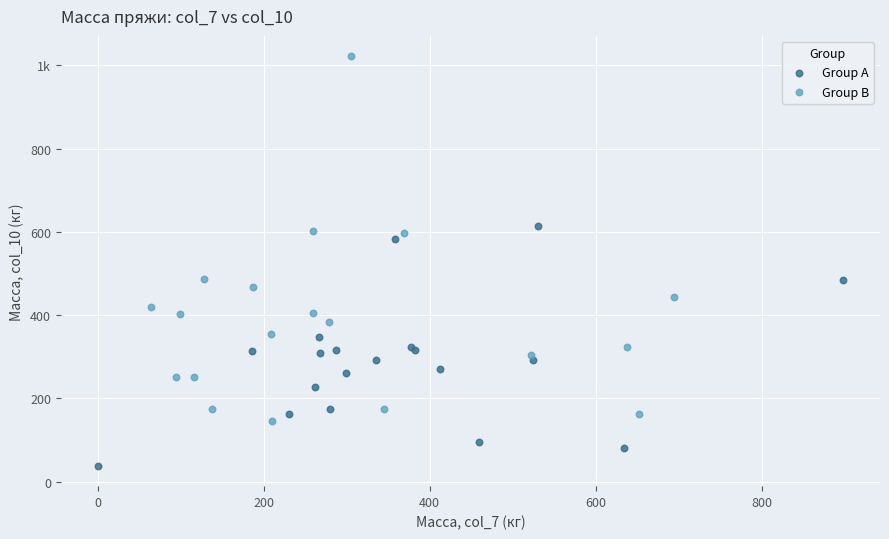

What are all the series names shown in the legend?

Group A, Group B